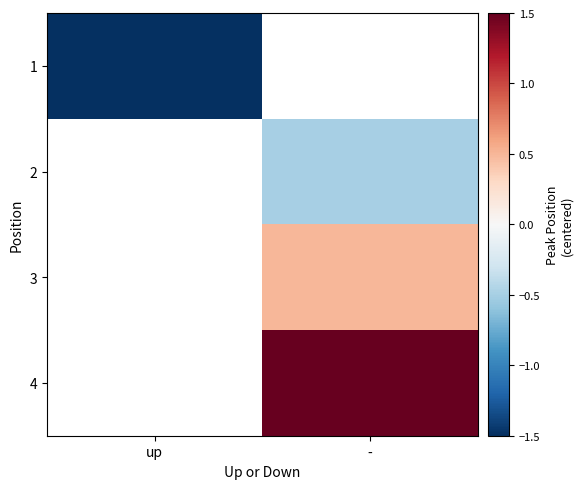

How many series are shown in this chart?

4